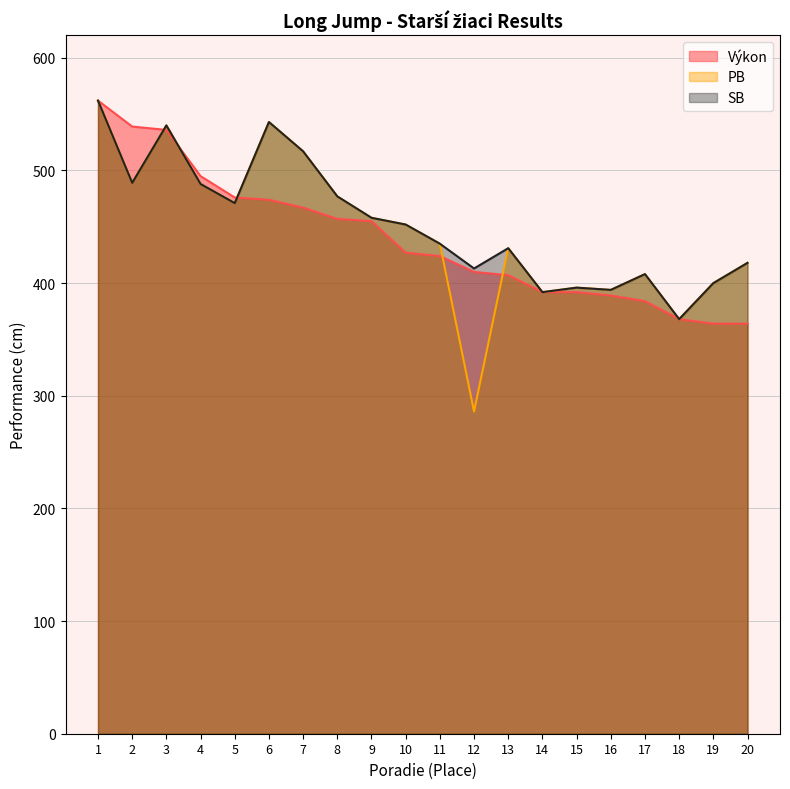

The value of SB at 7 is 250. True or false?

False